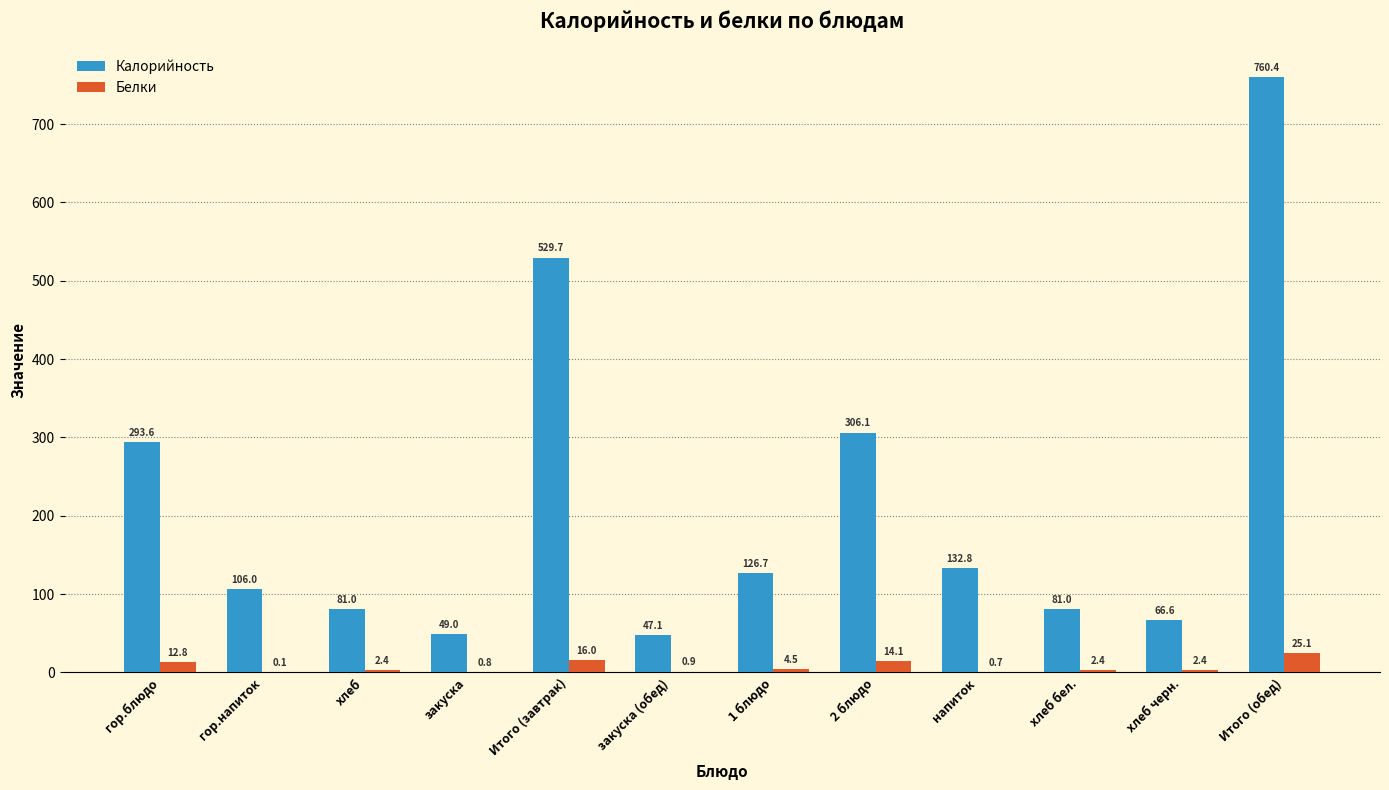

What is the highest value of the Калорийность series?

760.4